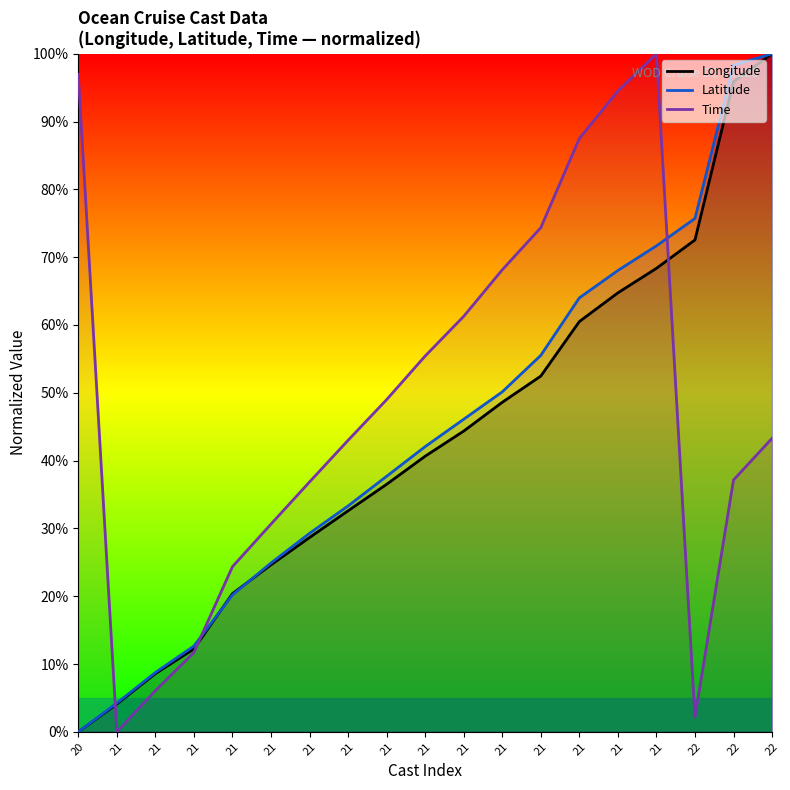

What is the sum of all Time values?

922.3